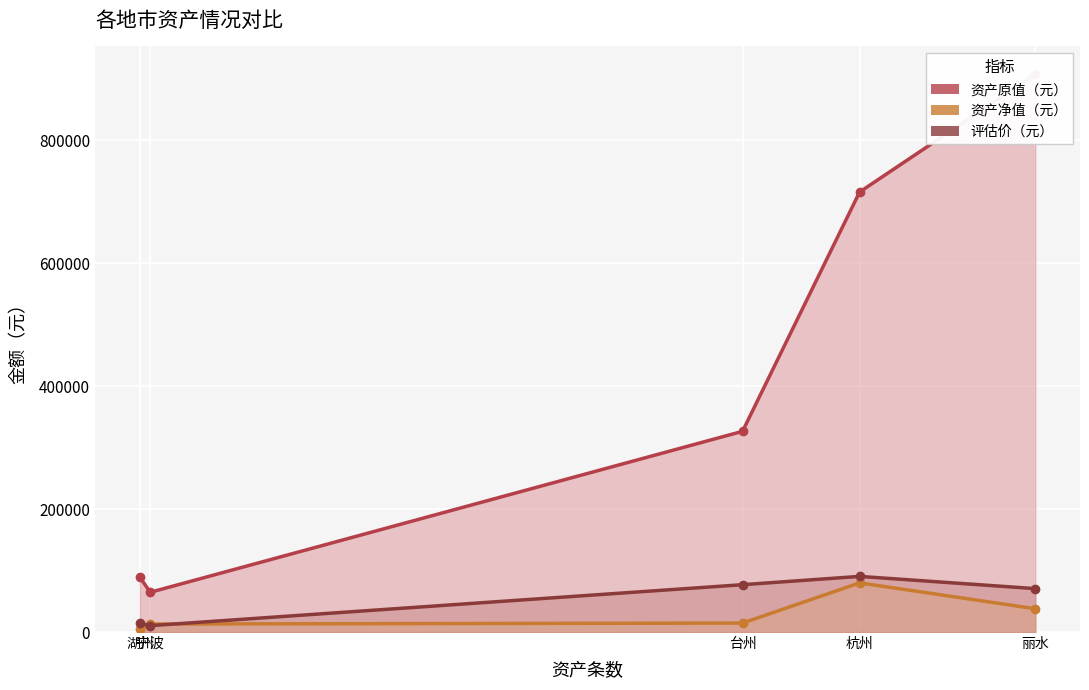

What is the difference between the 资产原值（元） values at 杭州 and 台州?

389490.5